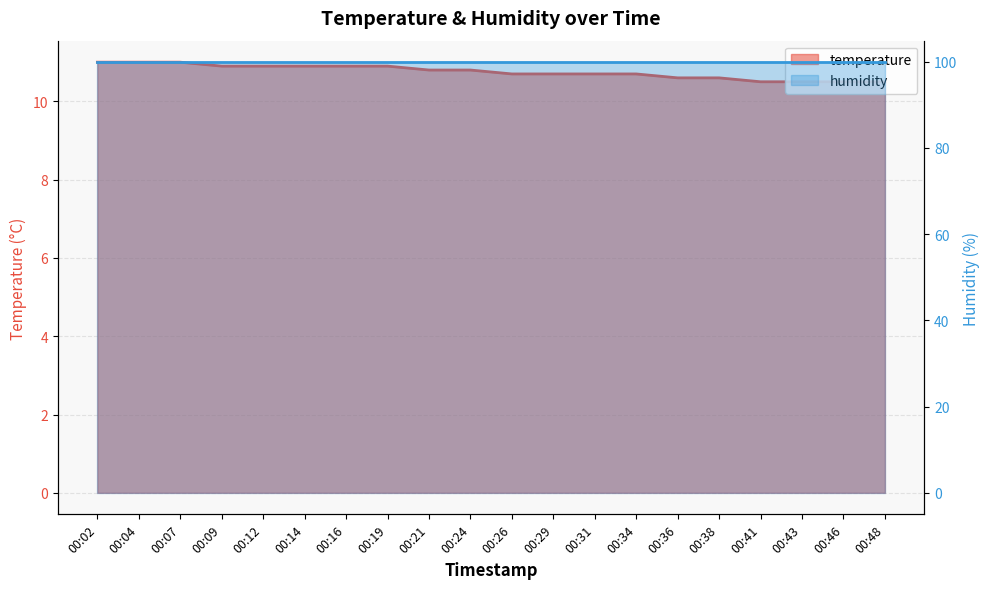

At which category does the chart reach its peak across all series?

00:02